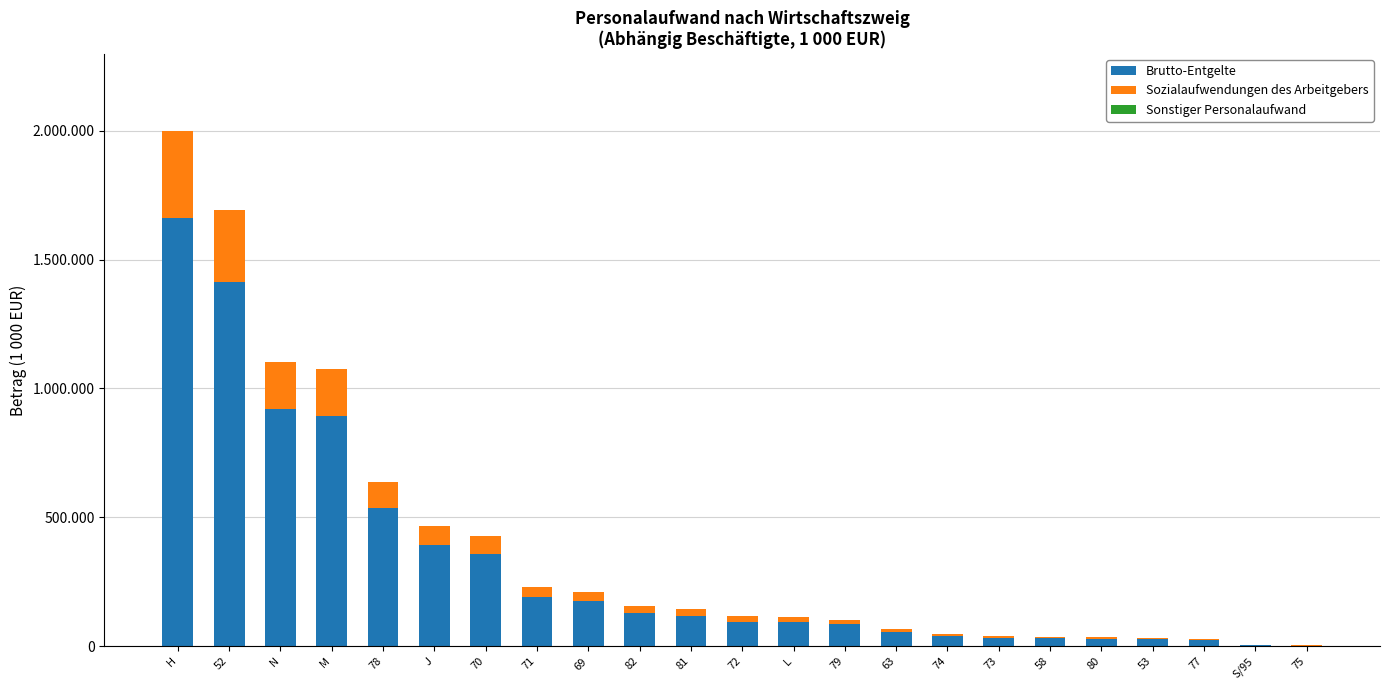

Between 52 and 75, which series saw the biggest shift?

Brutto-Entgelte